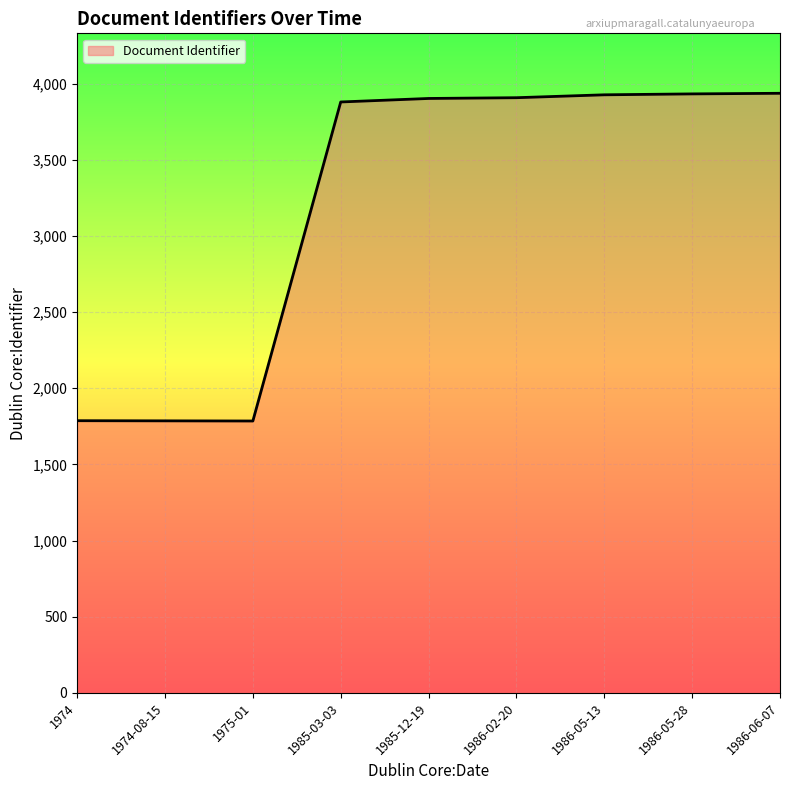

True or false: the data shows 1787 at 1974.

True